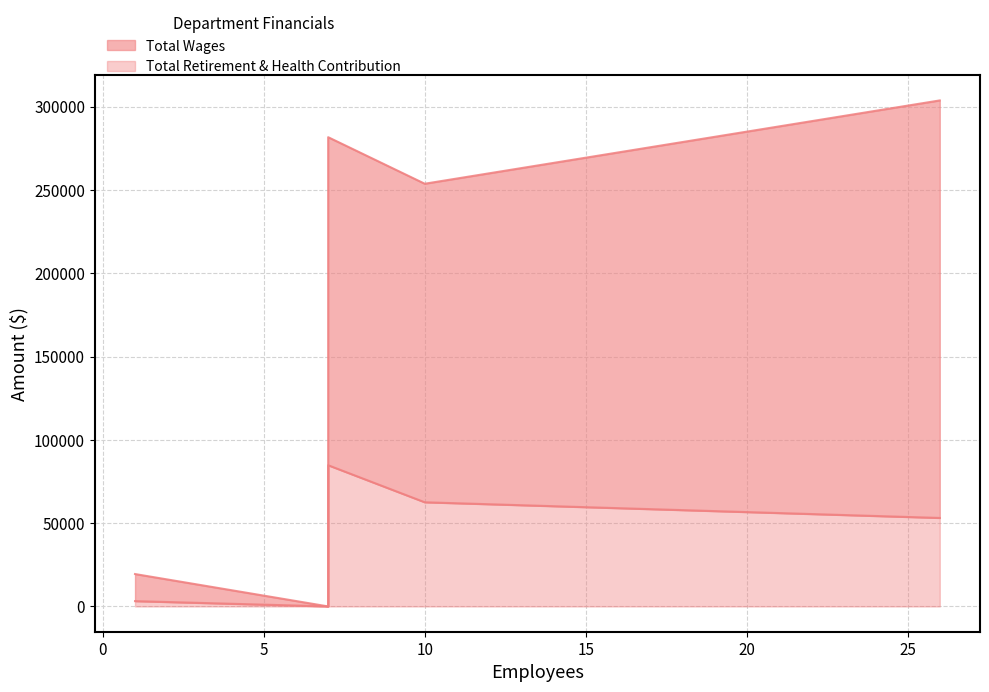

Does the chart have visible grid lines?

Yes